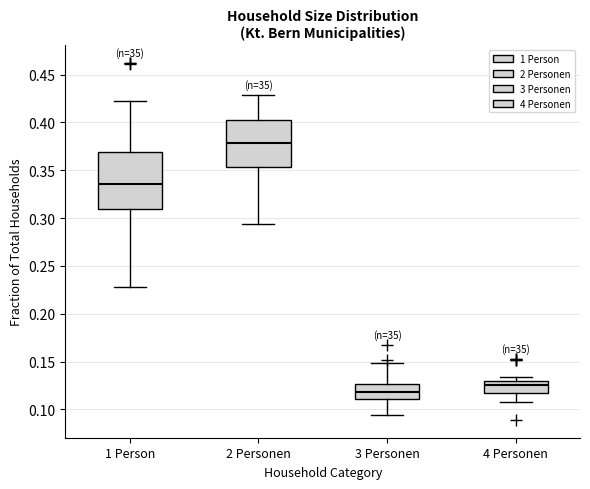

Reading left to right, read every box against the y-axis: the position of its median line, the range the box covers, and the ends of its whiskers. The values are not printed on the chart, so give them approximately, as read against the axis.

1 Person: median 0.335, box 0.310 to 0.370, whiskers 0.230 to 0.420
2 Personen: median 0.380, box 0.355 to 0.405, whiskers 0.295 to 0.430
3 Personen: median 0.120, box 0.110 to 0.125, whiskers 0.095 to 0.150
4 Personen: median 0.125, box 0.115 to 0.130, whiskers 0.110 to 0.135